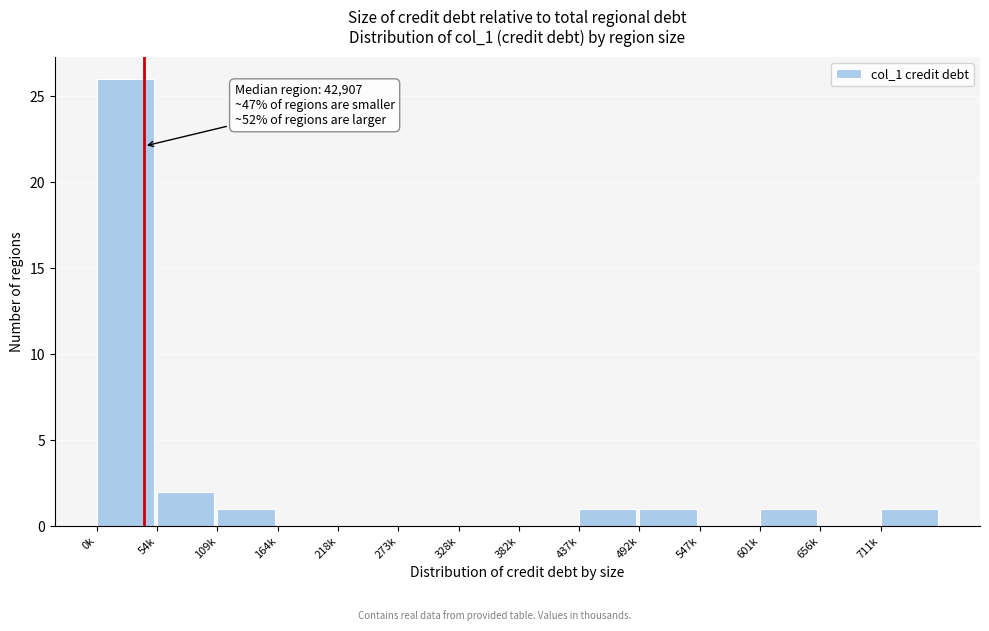

Reading left to right, extract all data points from this chart.

0k=26	54k=2	109k=1	164k=0	218k=0	273k=0	328k=0	382k=0	437k=1	492k=1	547k=0	601k=1	656k=0	711k=1